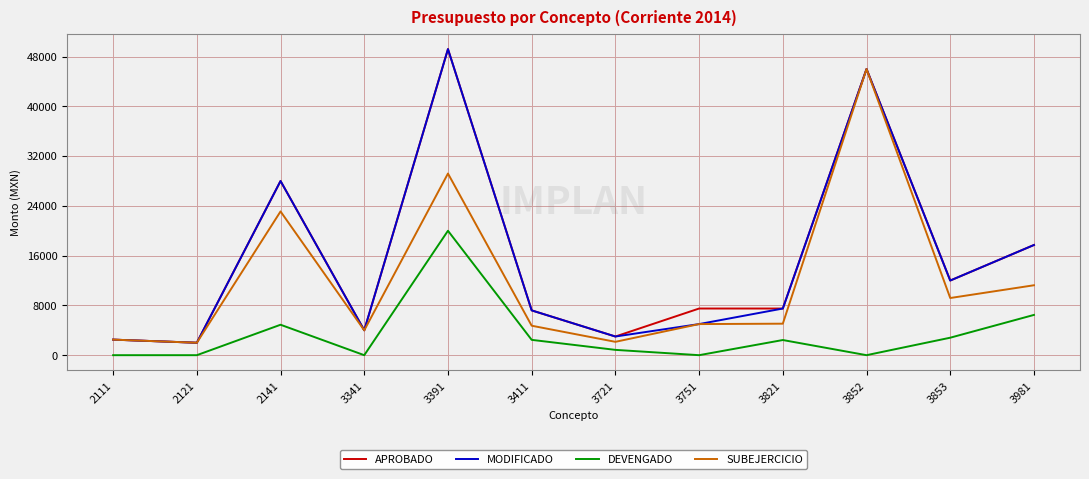

Which category has the highest value in the DEVENGADO series?

3391